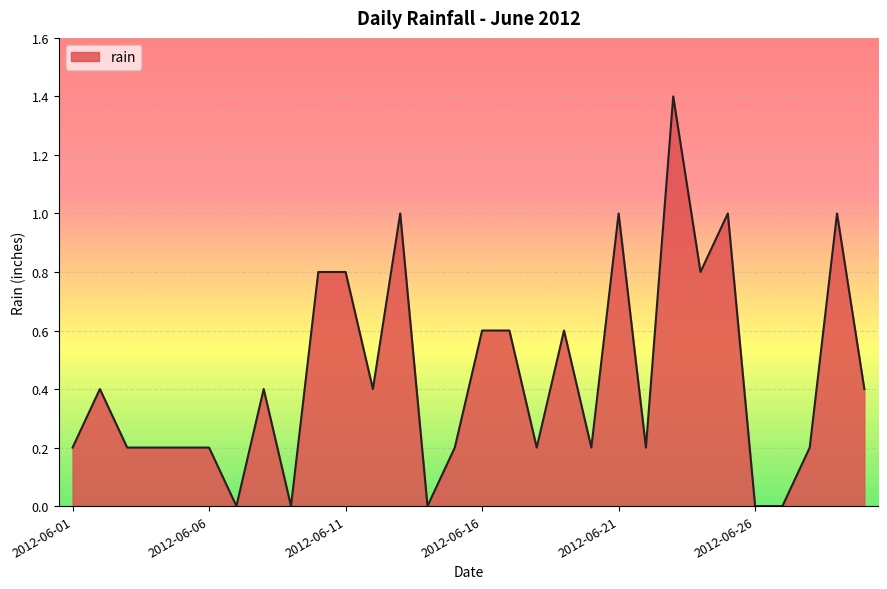

What is the maximum value shown in the chart?

1.4